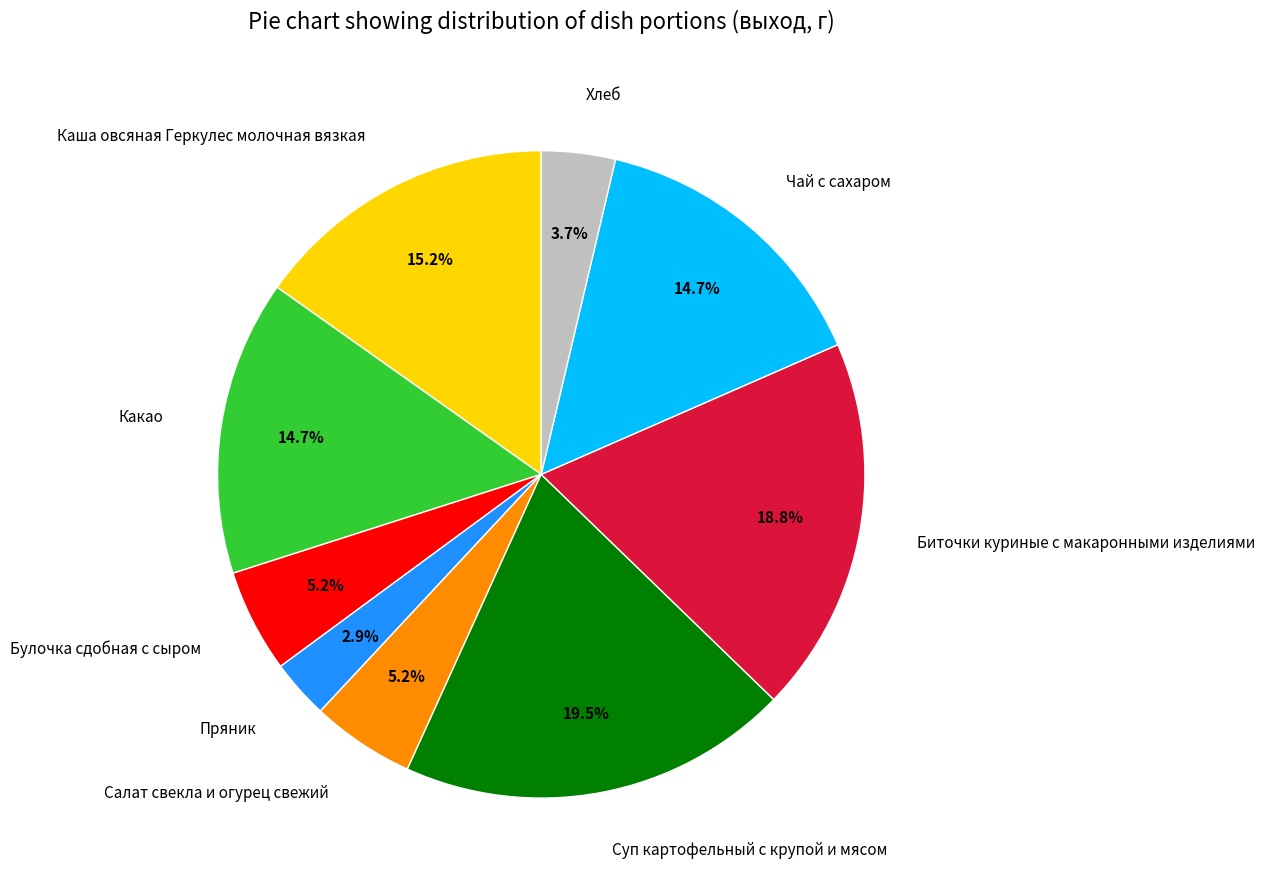

Does Какао represent more than half of the total?

No